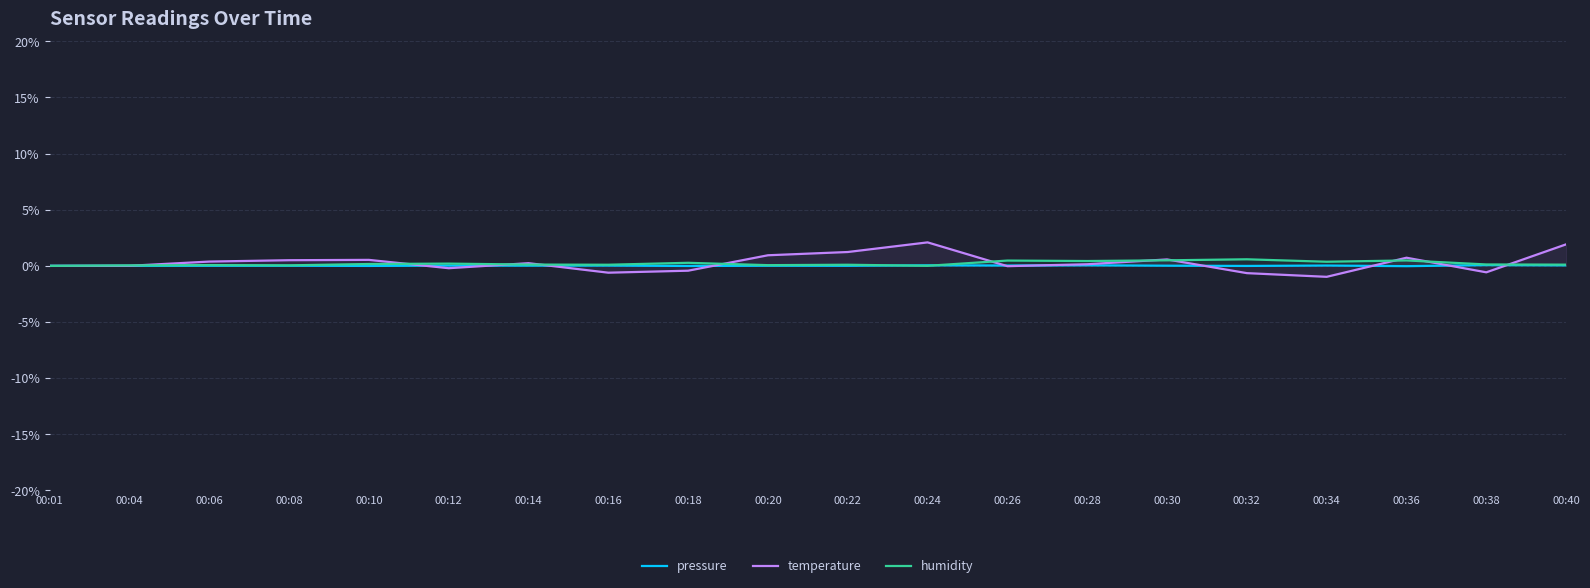

Where is pressure nearest to the value 0?

00:01